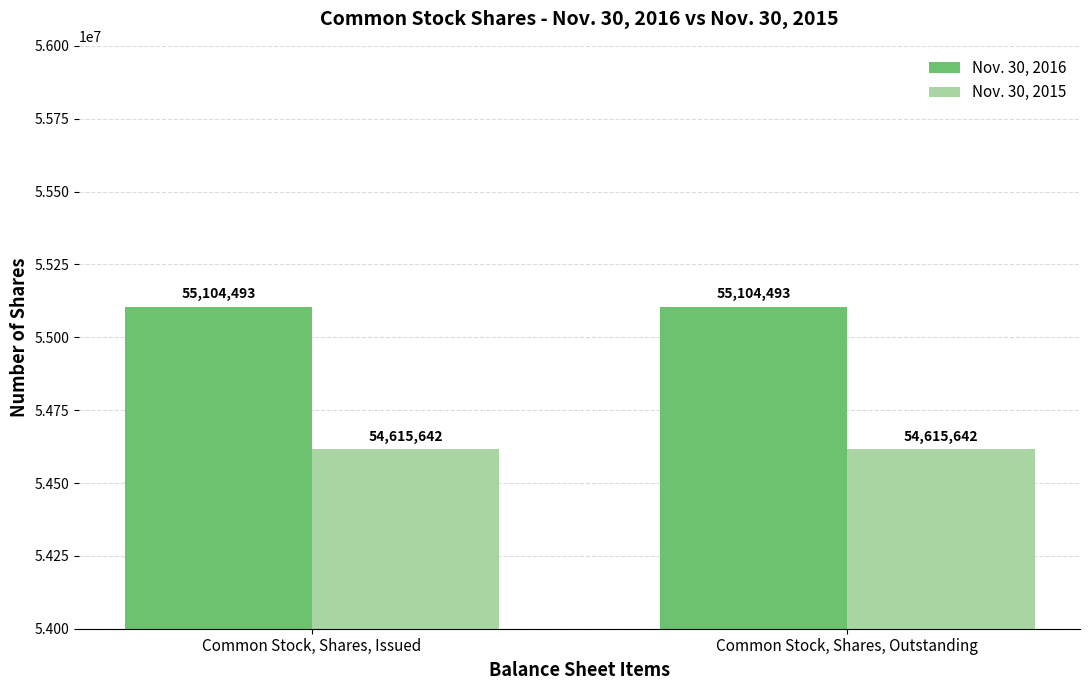

What is the spread (max minus min) of values at Common Stock, Shares, Outstanding?

488851